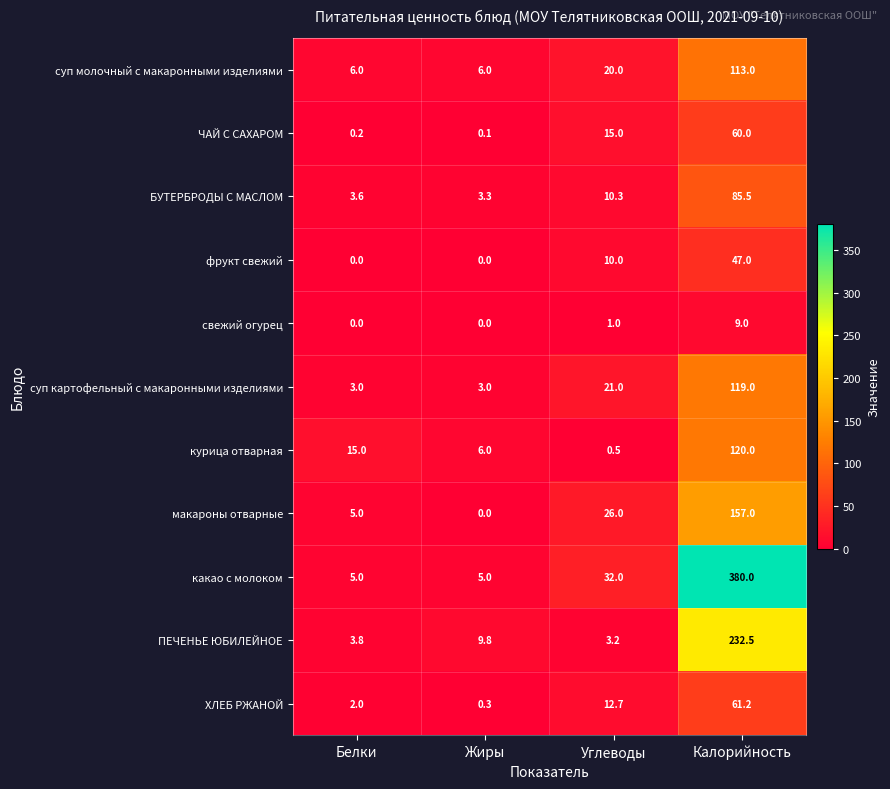

At which category is the sum across all series the highest?

Калорийность